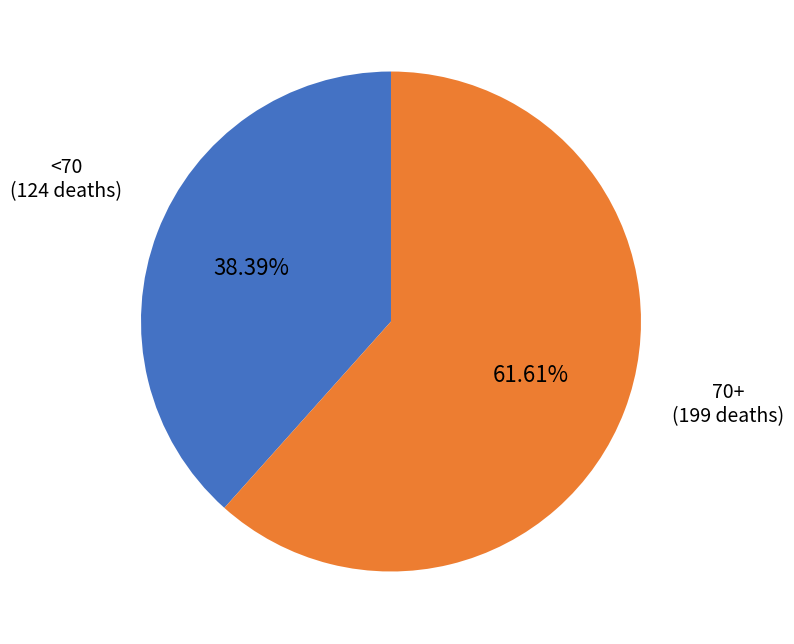

Is there any slice that represents more than half of the pie?

Yes